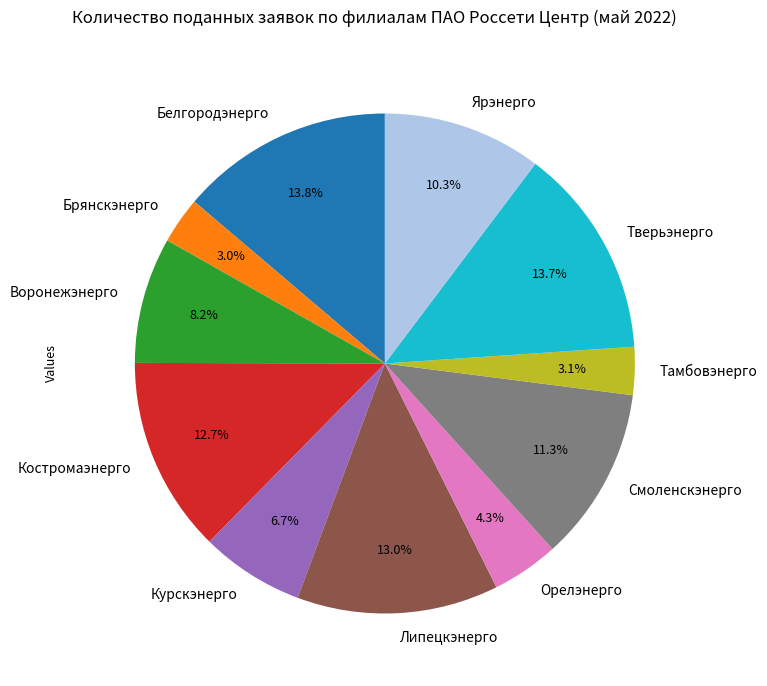

How many segments does this pie chart have?

11